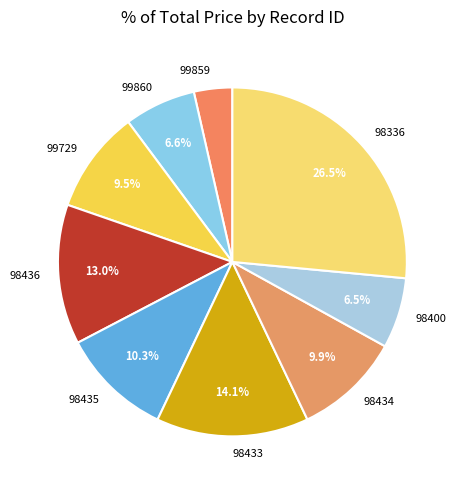

How many slices are in this pie chart?

9